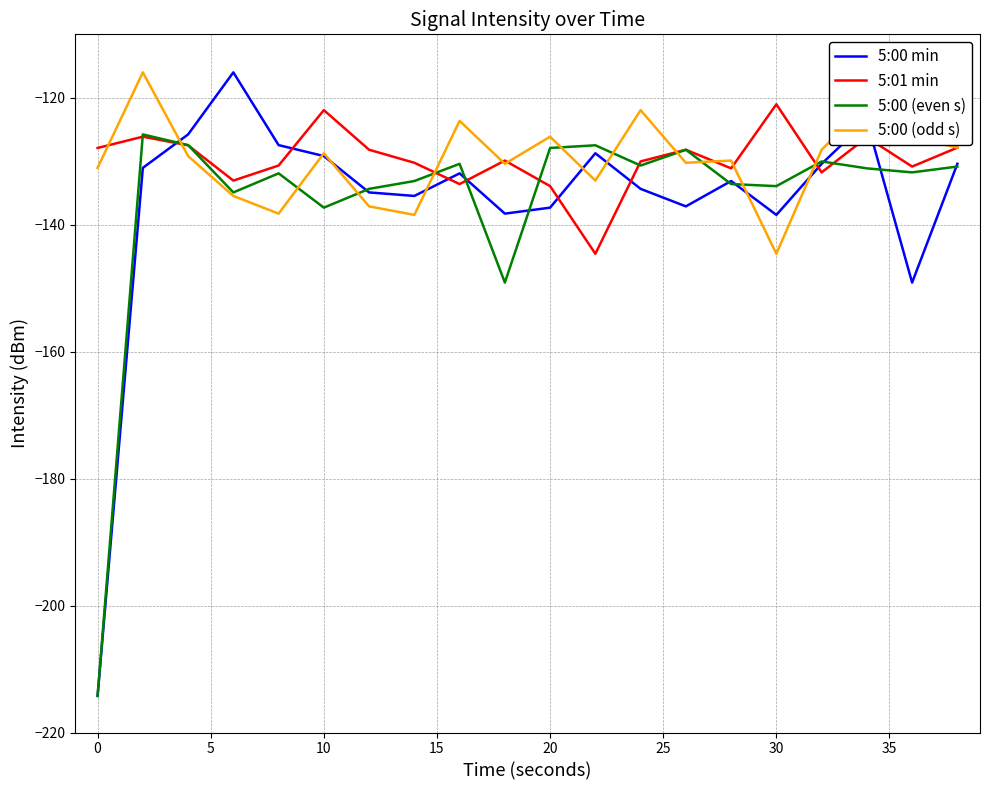

What are all the series names shown in the legend?

5:00 min, 5:01 min, 5:00 (even s), 5:00 (odd s)